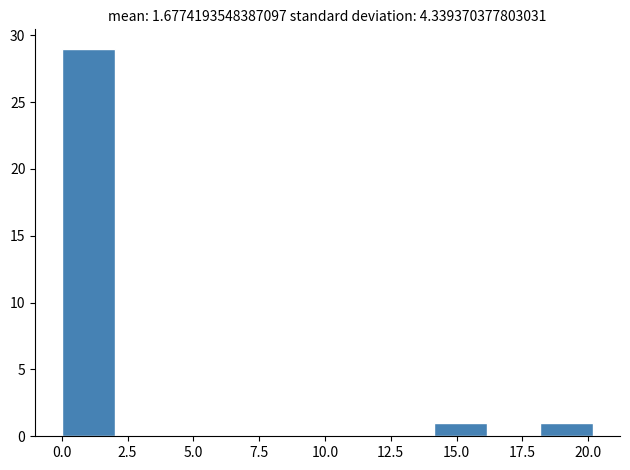

Reading left to right, transcribe this chart: for each bar, give the range it covers on the x-axis and its height. Neither the bar edges nor the heights are printed on the chart, so give them approximately, as read against the axes.

0 to 2: 29
2 to 4: 0
4 to 6: 0
6 to 8: 0
8 to 10: 0
10 to 12: 0
12 to 14: 0
14 to 16: 1
16 to 18: 0
18 to 20: 1